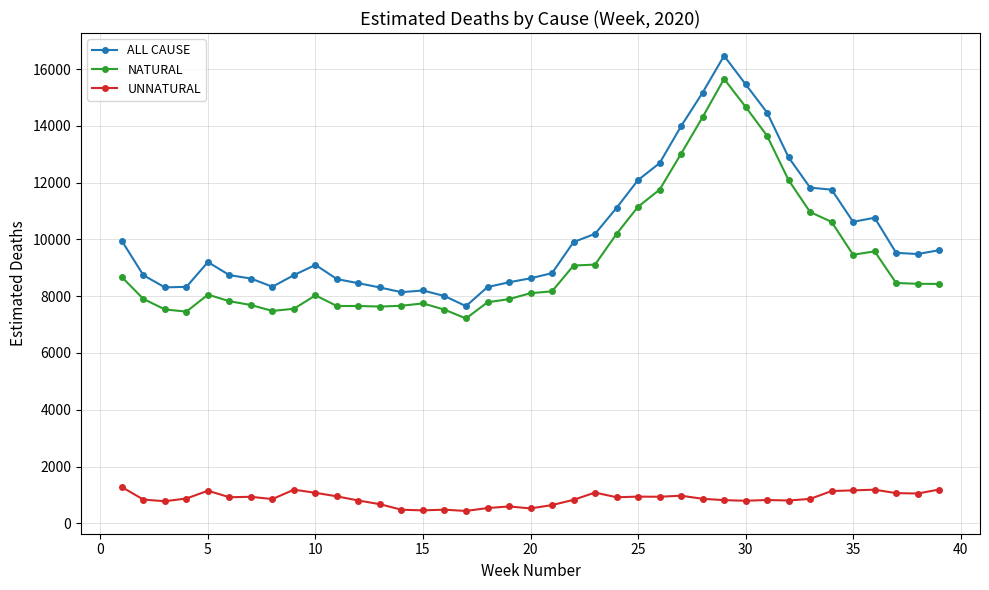

Which series has the largest range (max minus min)?

ALL CAUSE